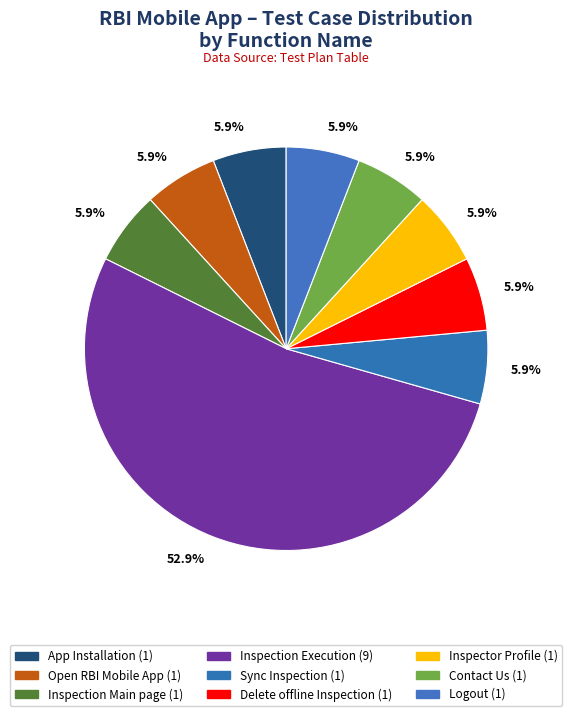

Rank the categories by value from highest to lowest.

Inspection Execution, App Installation, Open RBI Mobile App, Inspection Main page, Sync Inspection, Delete offline Inspection, Inspector Profile, Contact Us, Logout